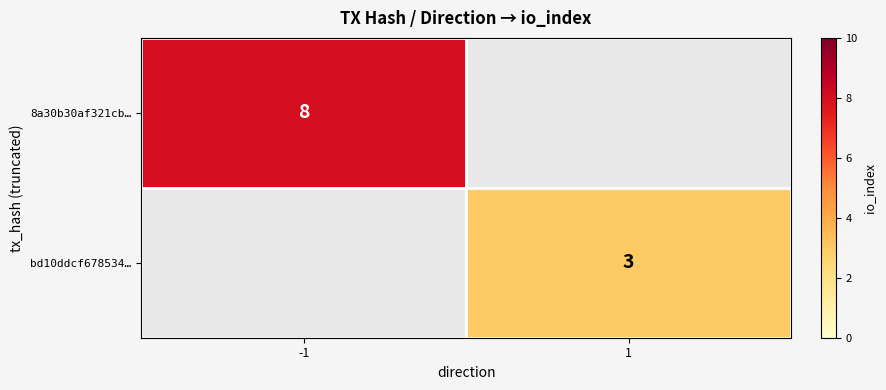

Is it true that bd10ddcf678534… equals 3 at 1?

True